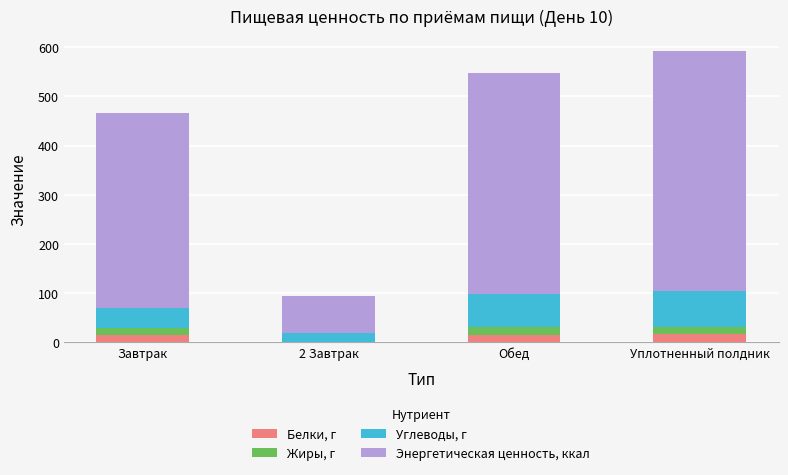

What is the maximum value for Белки, г?

15.8